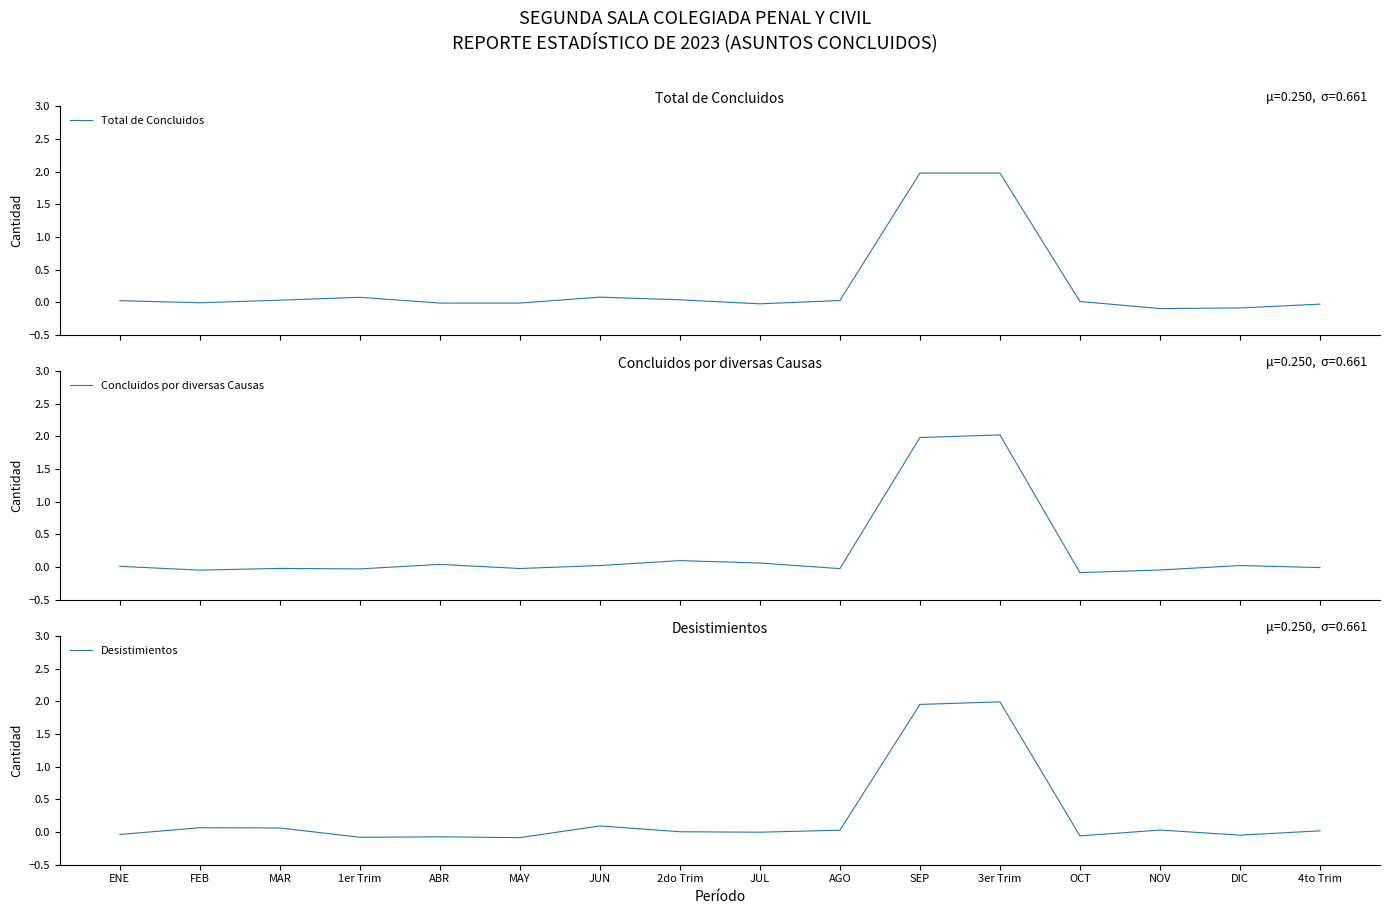

What position from the left is 1er Trim?

4